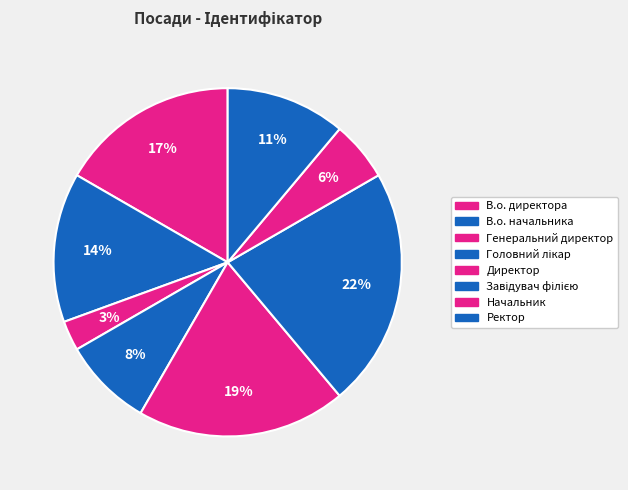

What percentage is NOT represented by Головний лікар?

91.7%